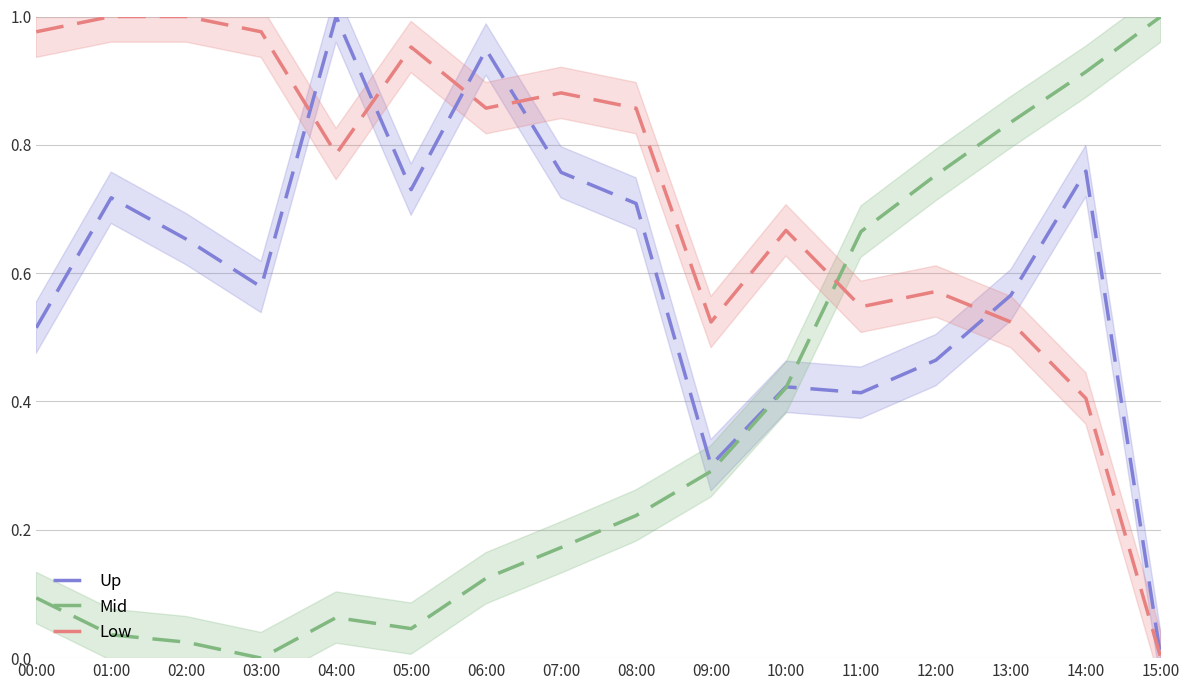

At which label is Low closest to 0?

15:00